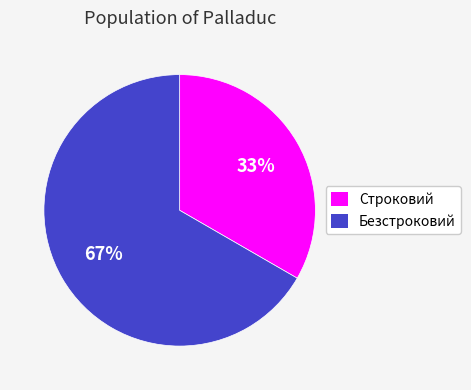

Is there any slice that represents more than half of the pie?

Yes